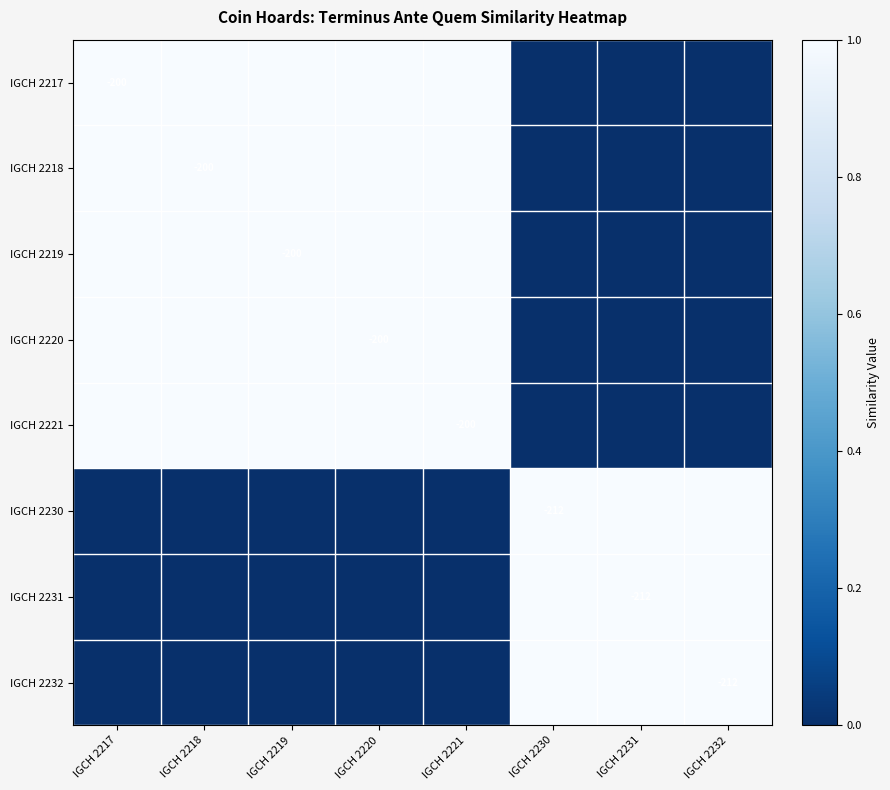

How many distinct data groups are displayed?

8